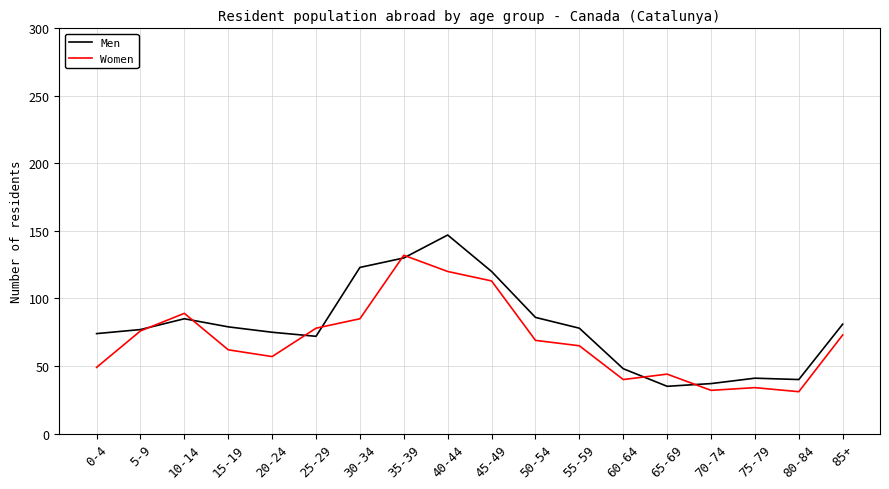

What is the difference between the highest and lowest values at 85+?

8